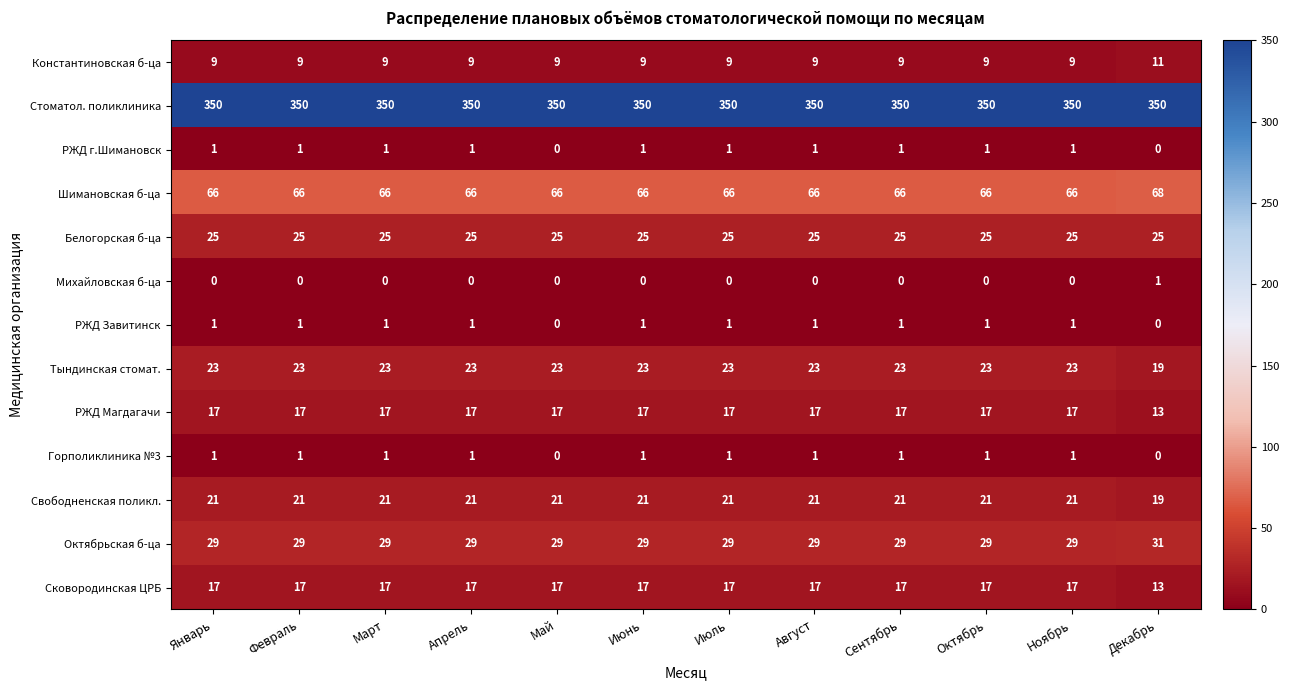

Which series has the largest total across all categories?

Стоматол. поликлиника